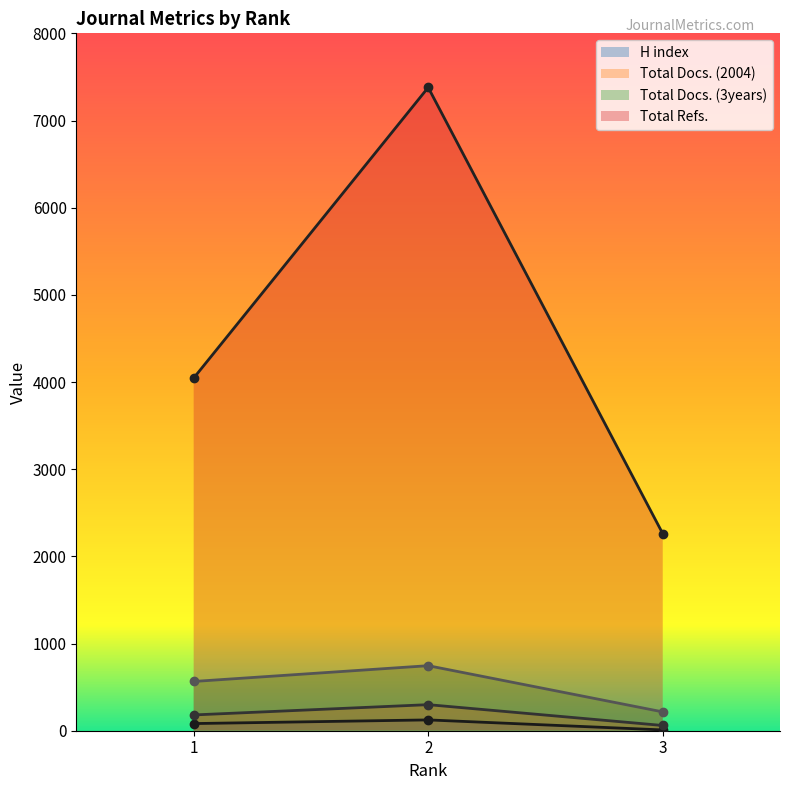

List the labels in order of Total Docs. (2004) value, smallest first.

3, 1, 2